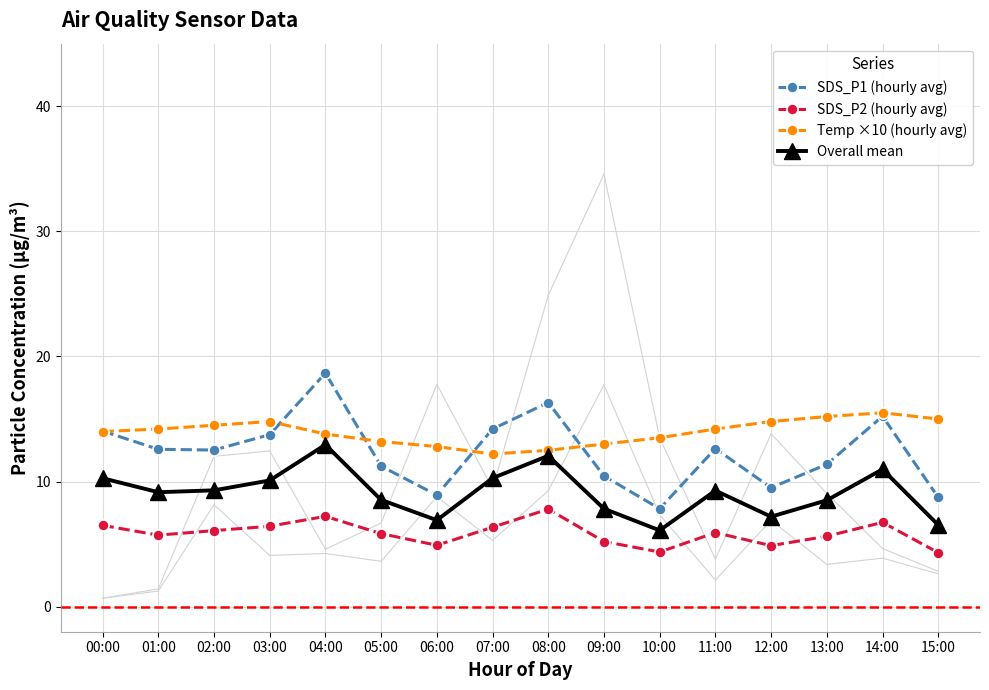

At how many categories does at least one series exceed 7?

16